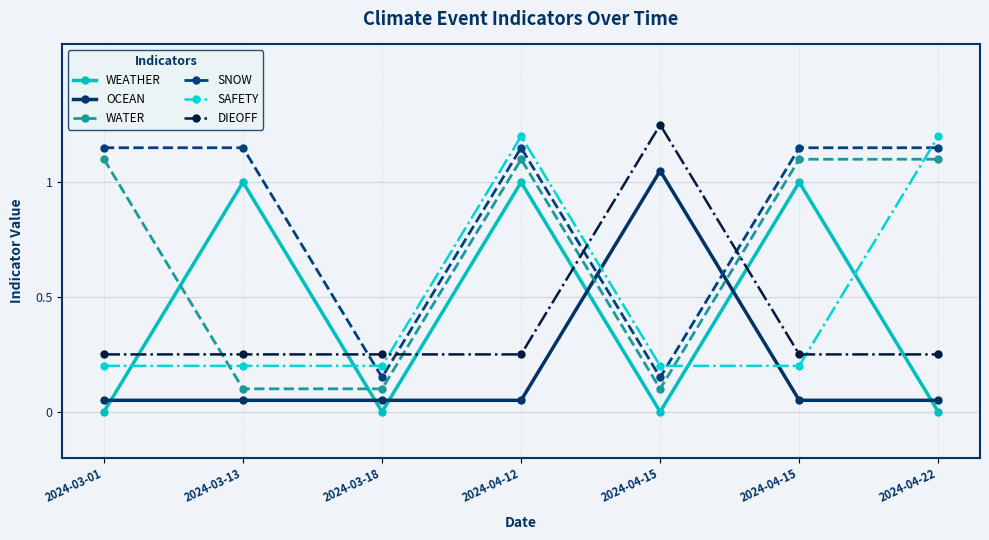

Rank the categories by WEATHER value from highest to lowest.

2024-03-13, 2024-04-12, 2024-04-15, 2024-03-01, 2024-03-18, 2024-04-15, 2024-04-22